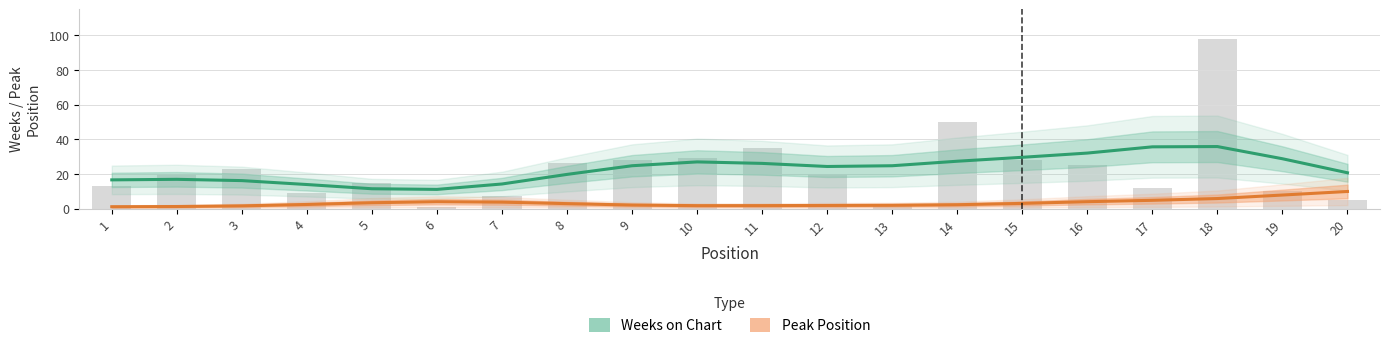

What is the value of the Weeks on Chart bar at the 5th from the left?

11.4